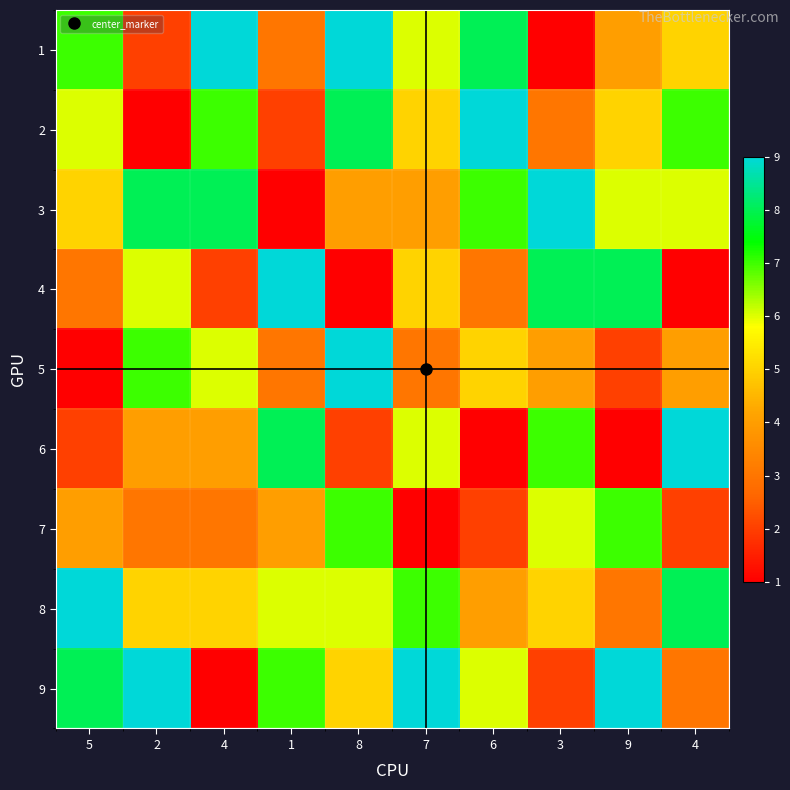

What is the total value across all series at 9?

45